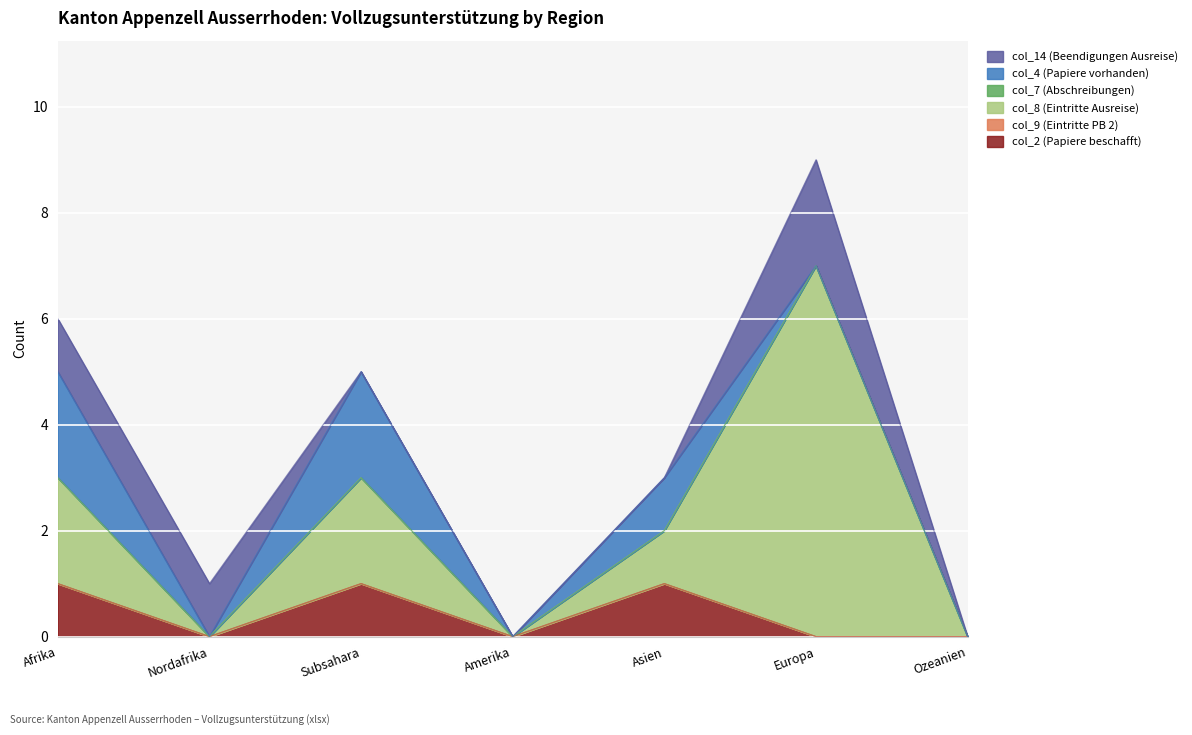

What is the label of the 5th point from the right?

Subsahara